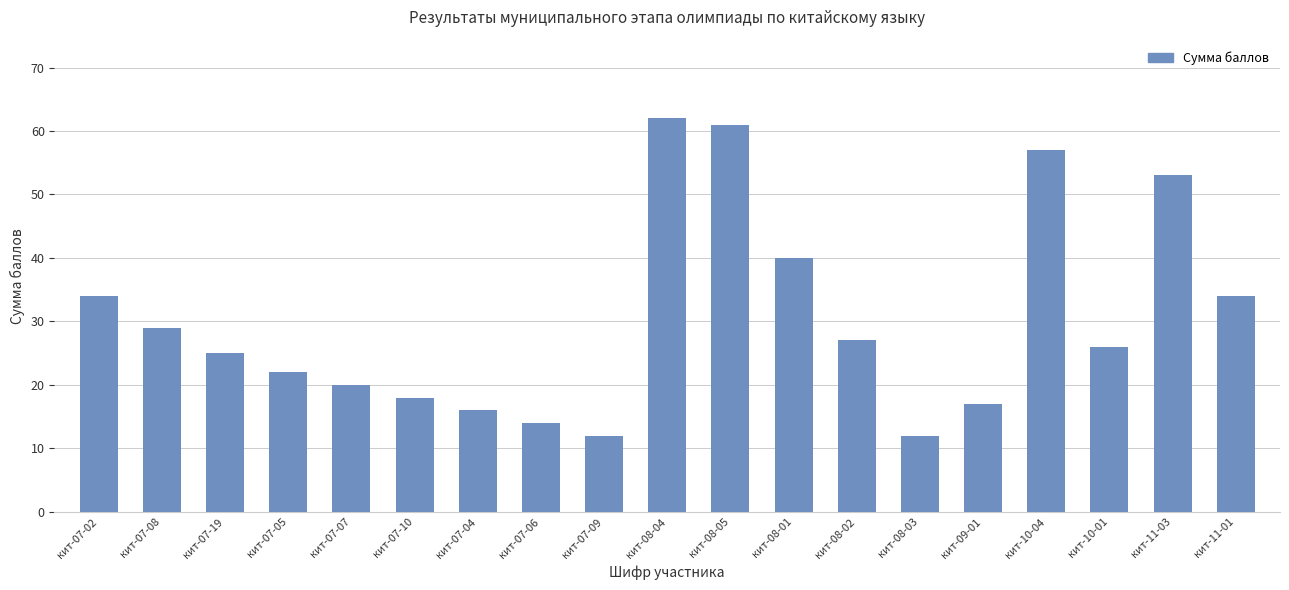

Reading right to left, list all the values displayed in this chart.

34	53	26	57	17	12	27	40	61	62	12	14	16	18	20	22	25	29	34